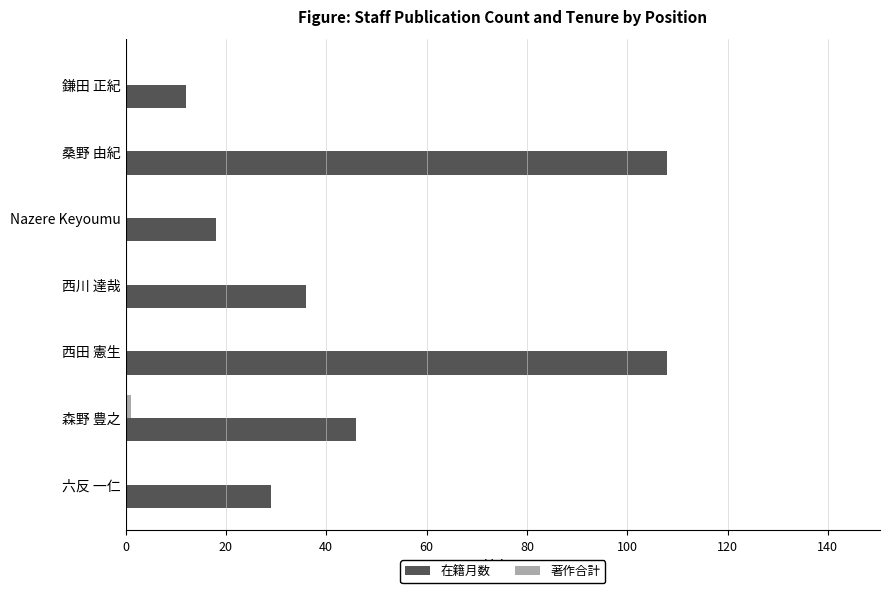

Which series has the largest total across all categories?

在籍月数